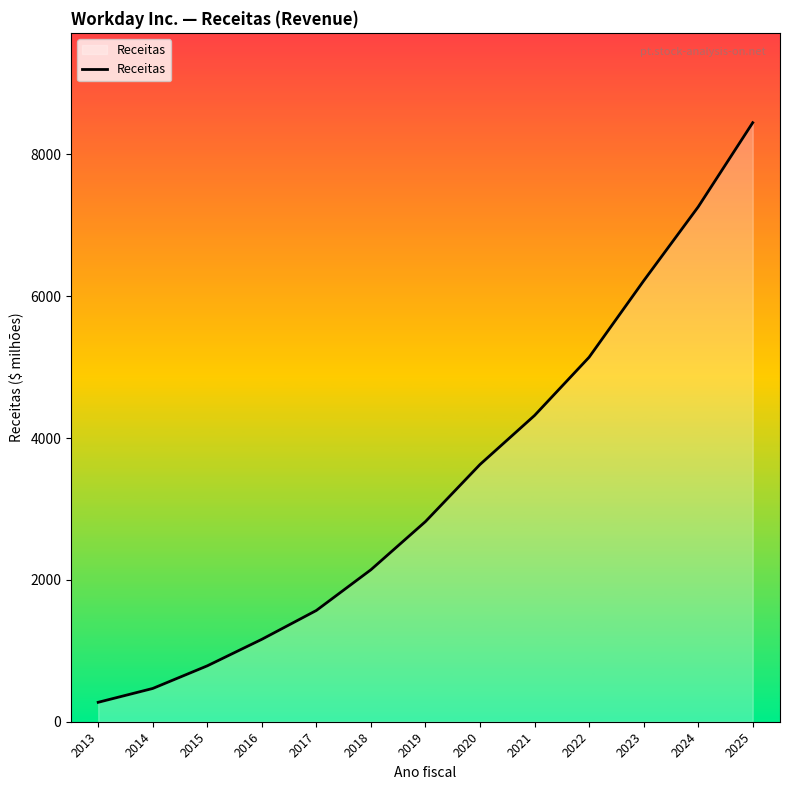

What is the difference between the maximum and minimum values?

8172